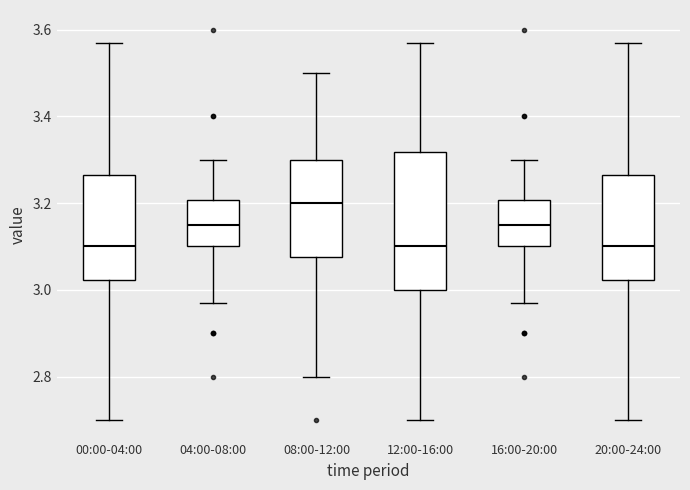

Reading left to right, read every box against the y-axis: the position of its median line, the range the box covers, and the ends of its whiskers. The values are not printed on the chart, so give them approximately, as read against the axis.

00:00-04:00: median 3.10, box 3.02 to 3.26, whiskers 2.70 to 3.58
04:00-08:00: median 3.16, box 3.10 to 3.20, whiskers 2.98 to 3.30
08:00-12:00: median 3.20, box 3.08 to 3.30, whiskers 2.80 to 3.50
12:00-16:00: median 3.10, box 3.00 to 3.32, whiskers 2.70 to 3.58
16:00-20:00: median 3.16, box 3.10 to 3.20, whiskers 2.98 to 3.30
20:00-24:00: median 3.10, box 3.02 to 3.26, whiskers 2.70 to 3.58